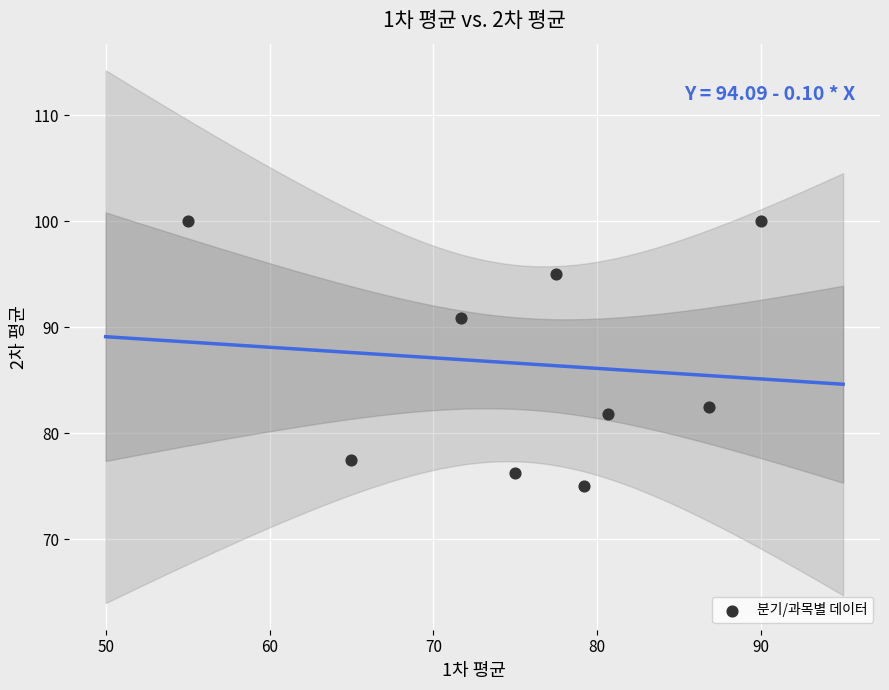

What Y value in the scatter plot is closest to 87?

90.8